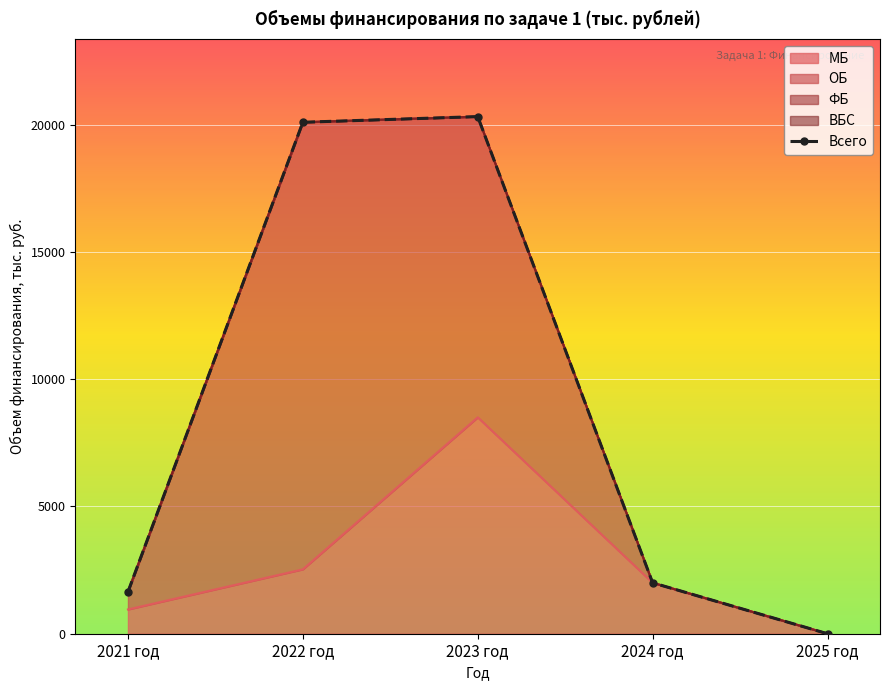

What is the sum of all values?

44046.3